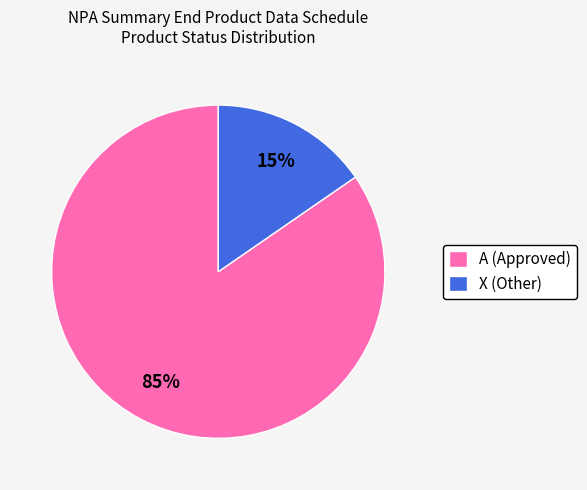

To the nearest percent, what is the average slice percentage?

50%